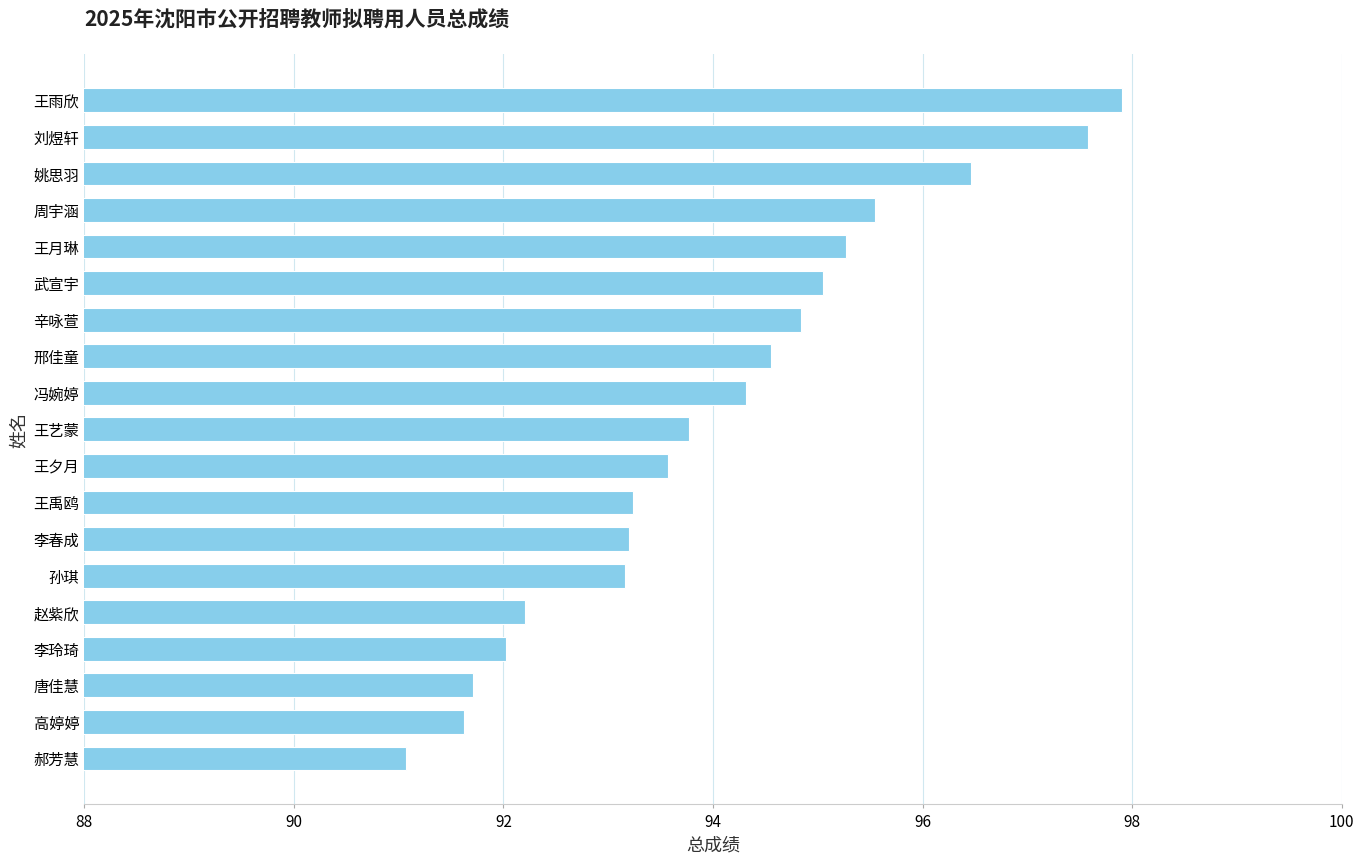

Which has a higher value, 武宣宇 or 王禹鸥?

武宣宇